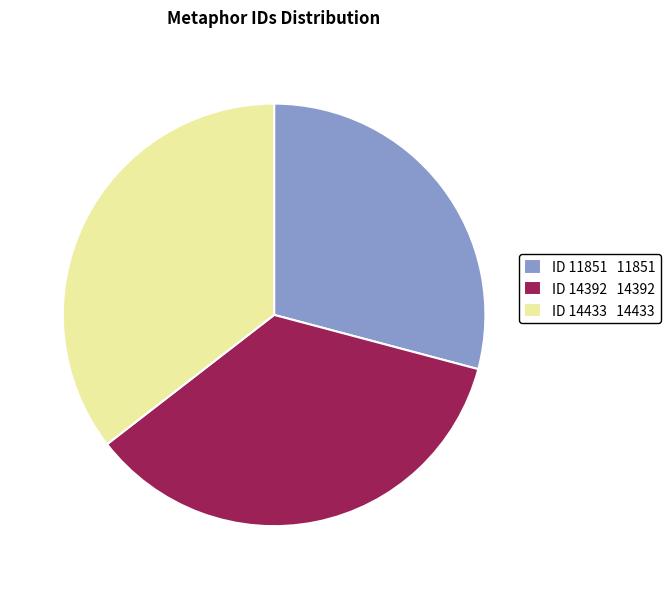

Combined, do ID 14433 14433 and ID 14392 14392 account for over 50%?

Yes